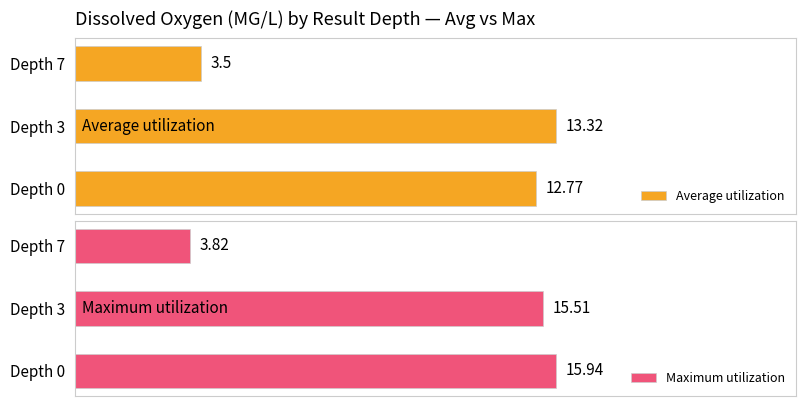

List the series in order of their overall mean, highest first.

Maximum utilization, Average utilization